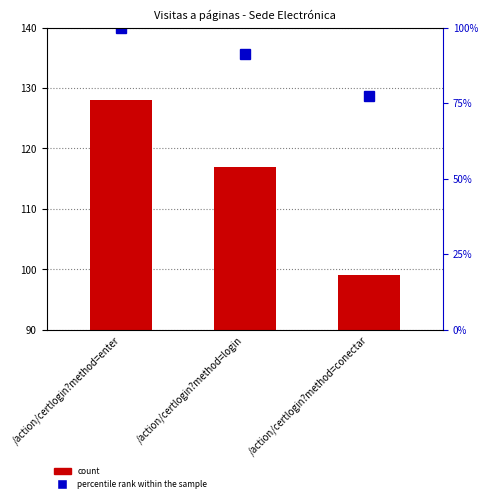

How many values are below 117?

1